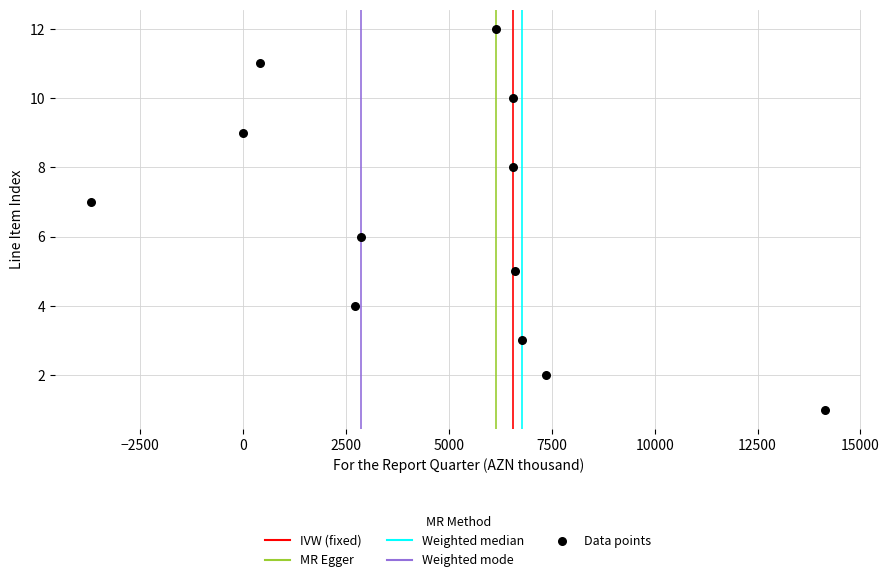

Count the number of points in this scatter plot.

12